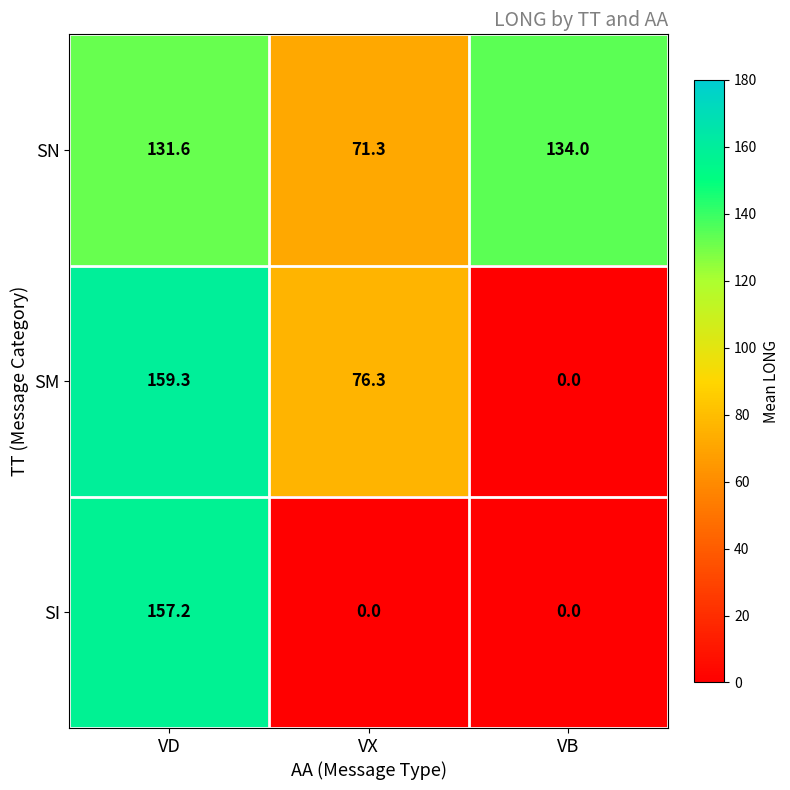

What is the sum of the SI values at VD and VX?

157.2